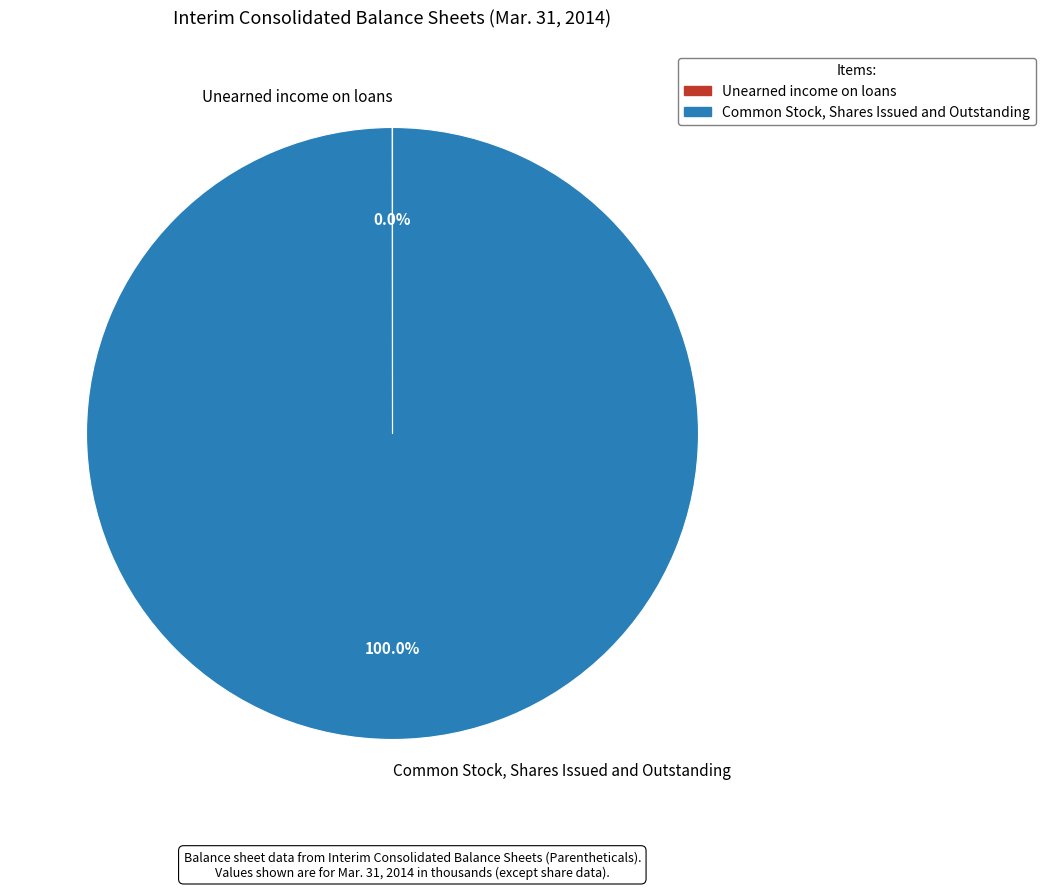

What is the largest slice in the pie chart?

Common Stock, Shares Issued and Outstanding